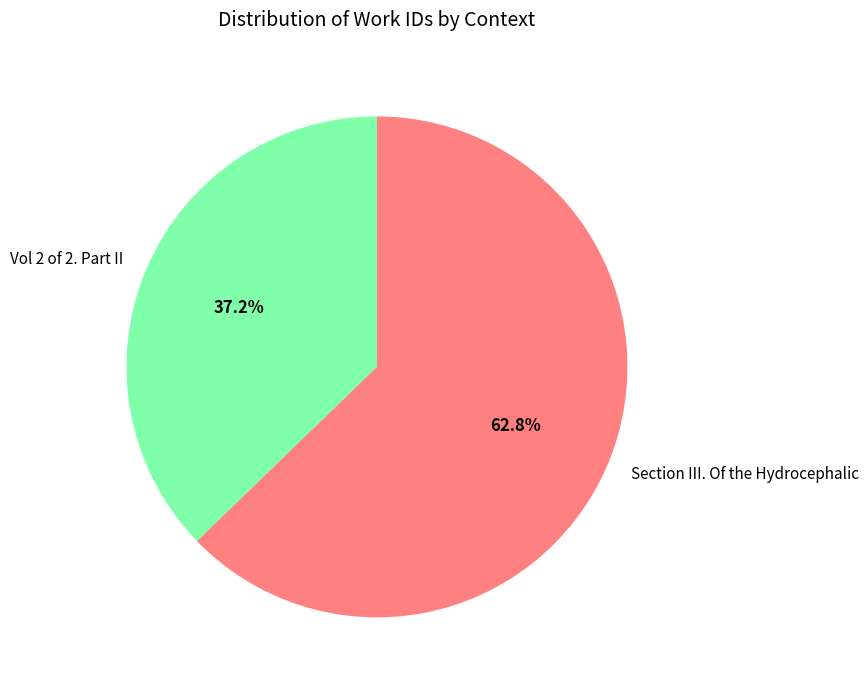

What is the ratio of the value at Vol 2 of 2. Part II to the value at Section III. Of the Hydrocephalic?

0.6